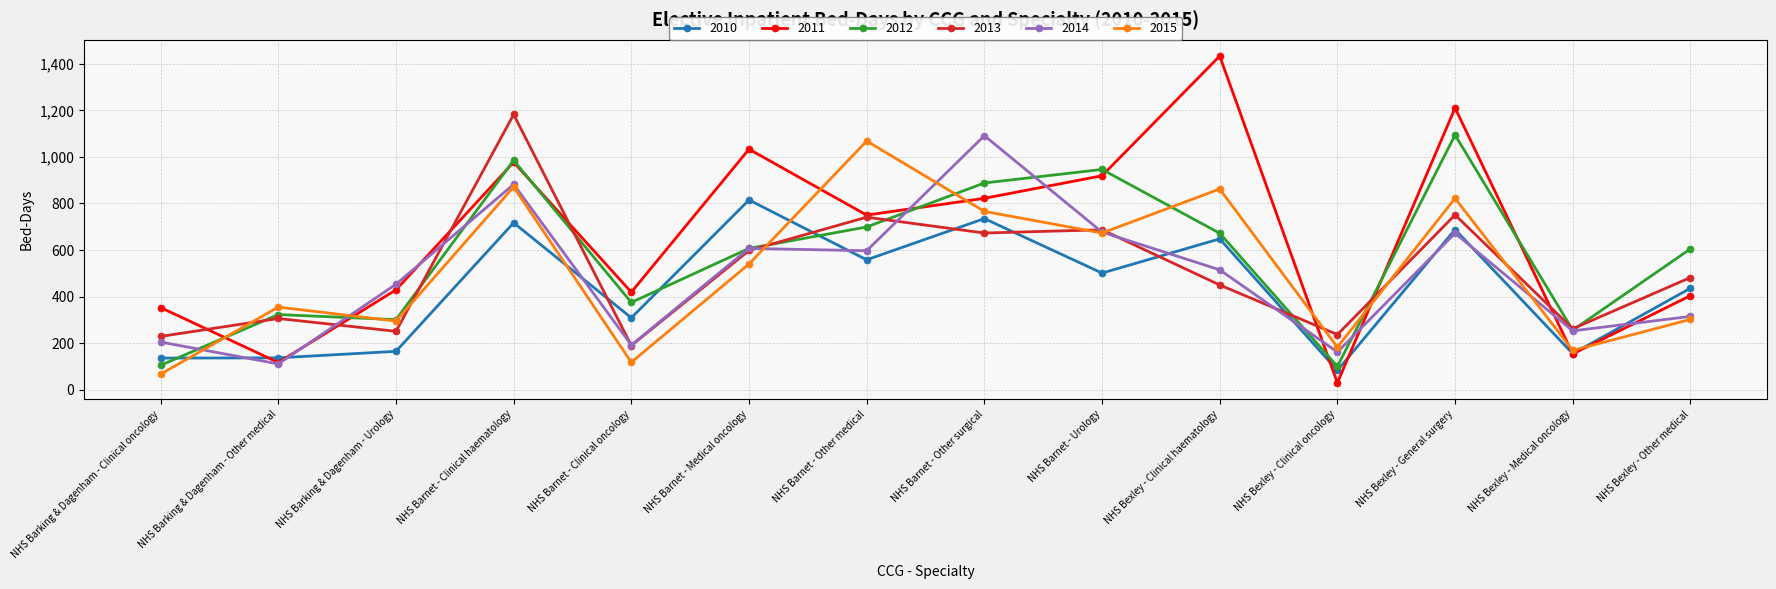

Which series has the largest range (max minus min)?

2011